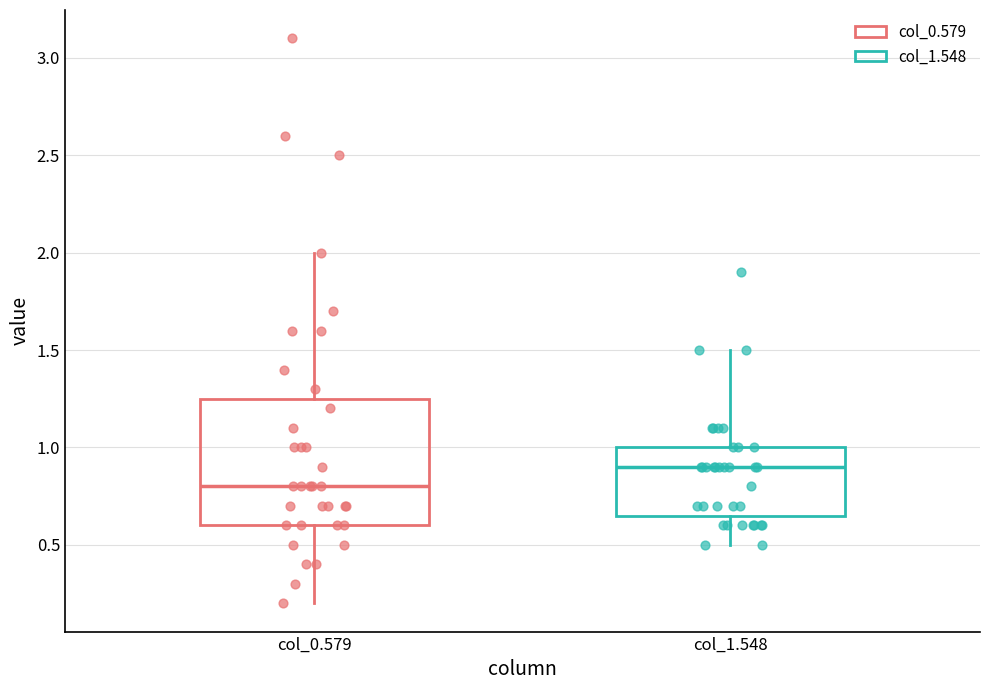

Comparing the boxes themselves (not the whiskers), which one is the tallest?

col_0.579